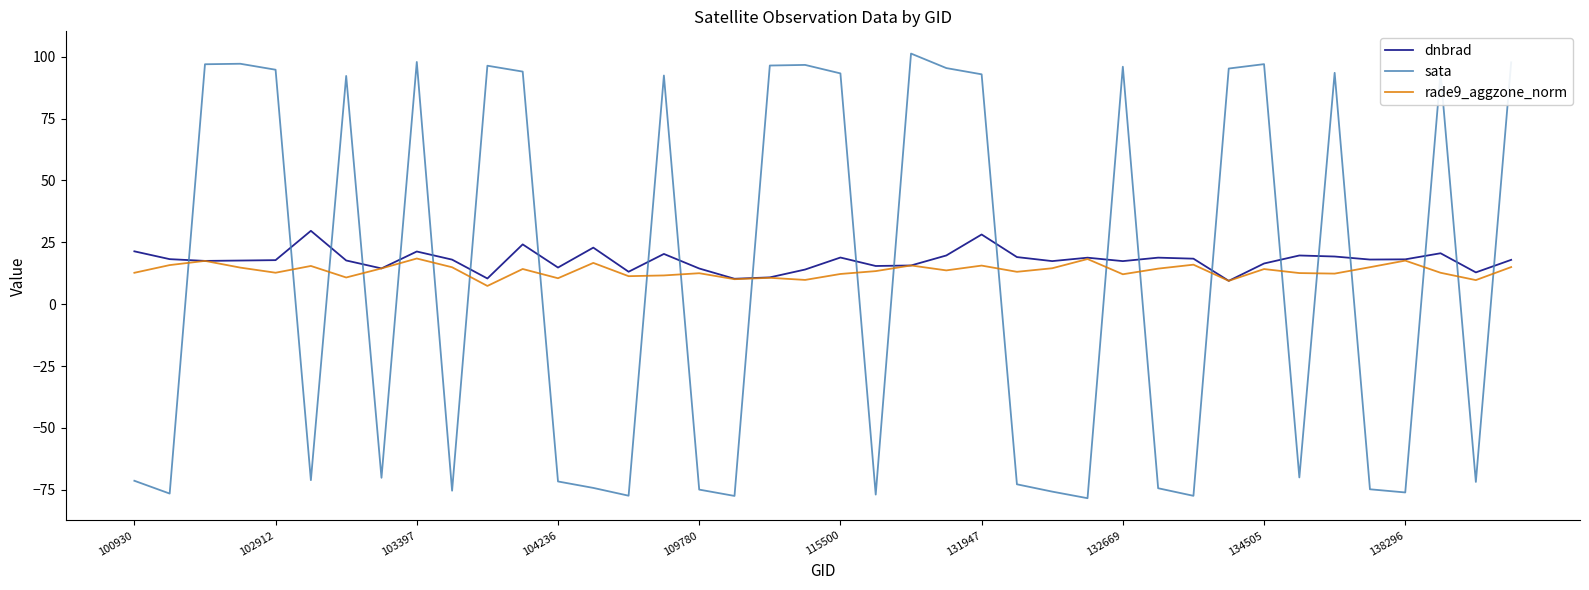

How many times do sata and rade9_aggzone_norm cross each other?

23